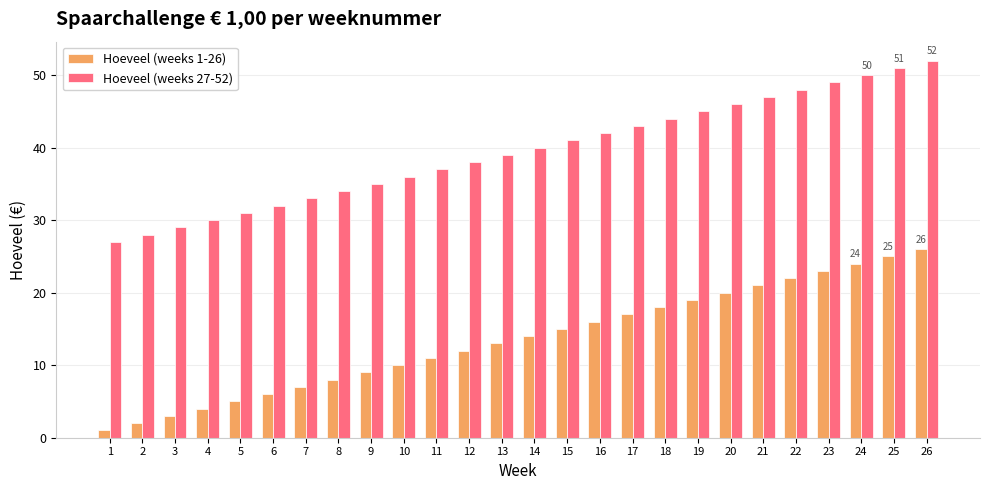

List the series in order of their peak value, highest first.

Hoeveel (weeks 27-52), Hoeveel (weeks 1-26)